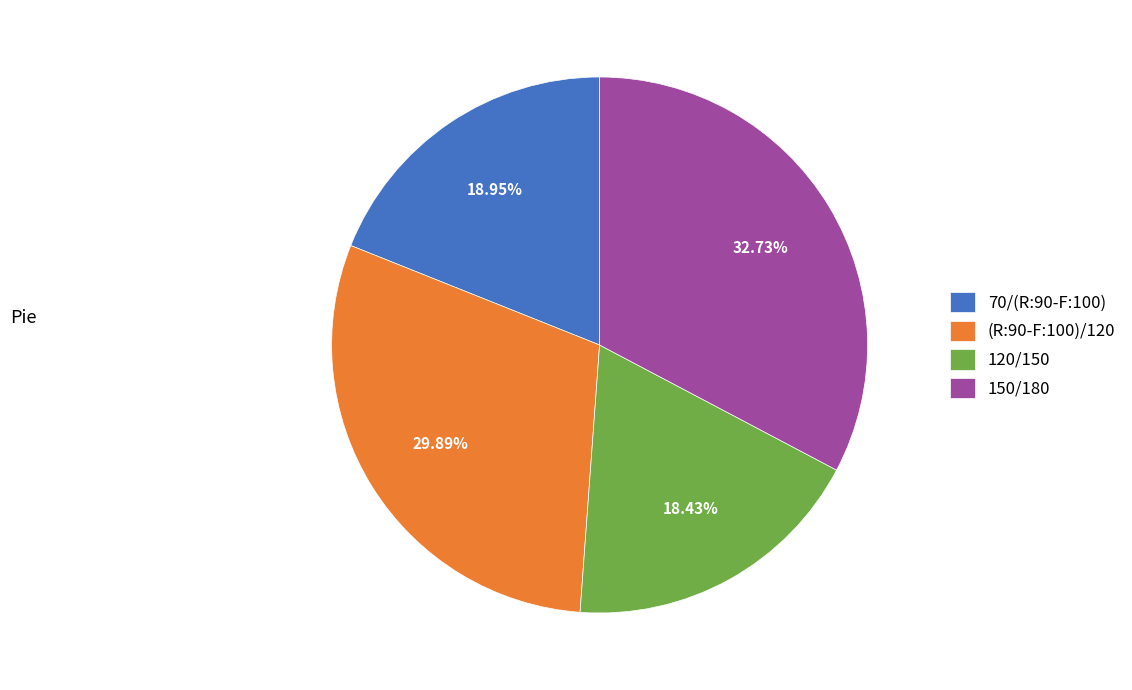

To the nearest percent, what is the difference between the 150/180 and 120/150 slice percentages?

14%